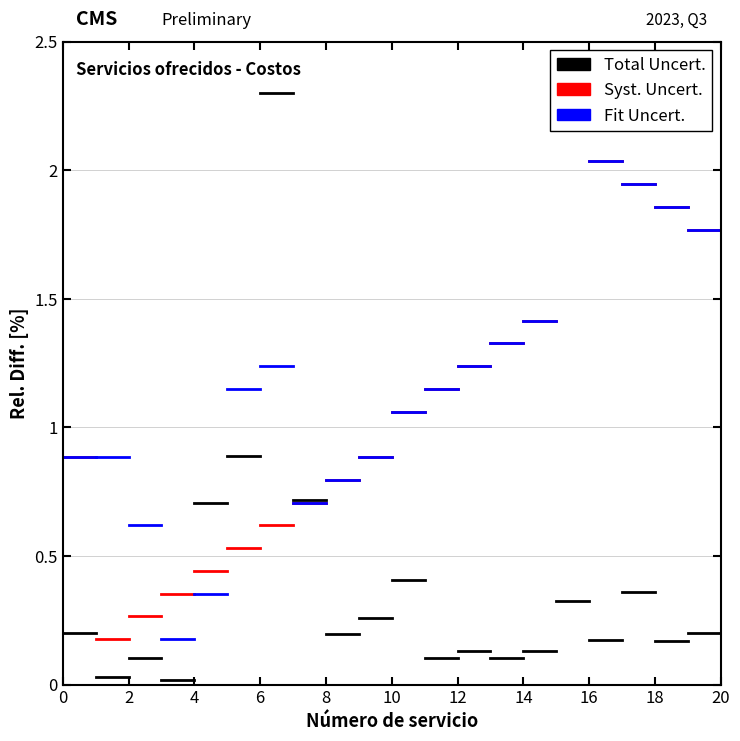

What is the spread (max minus min) of values at 0?

0.7